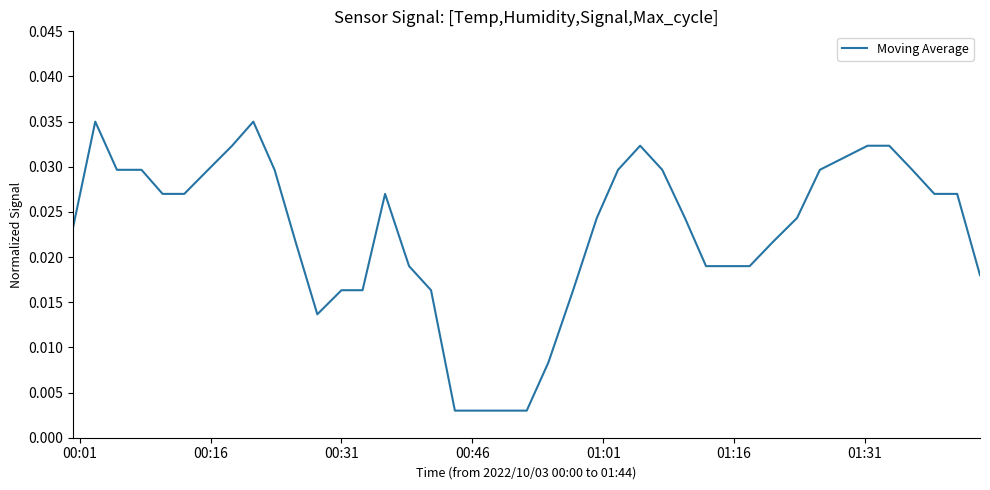

Does the chart have visible grid lines?

No